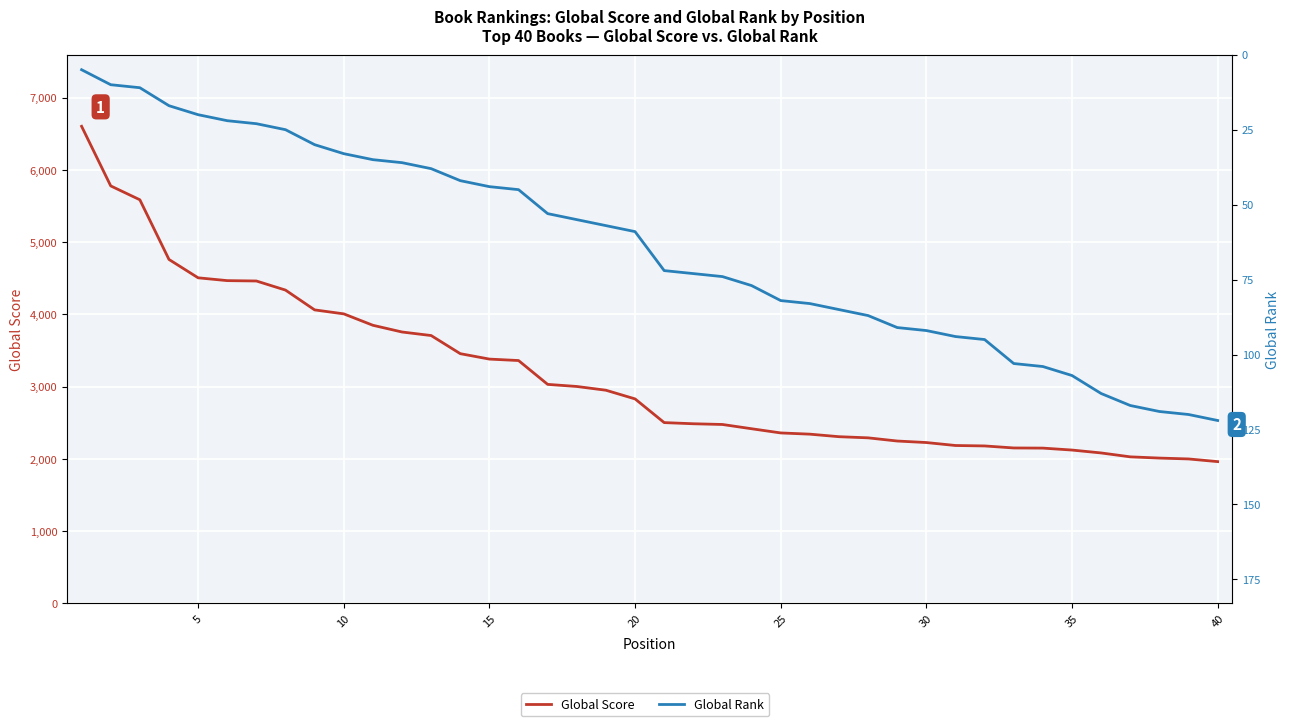

Does the chart display data point markers on the line(s)?

No